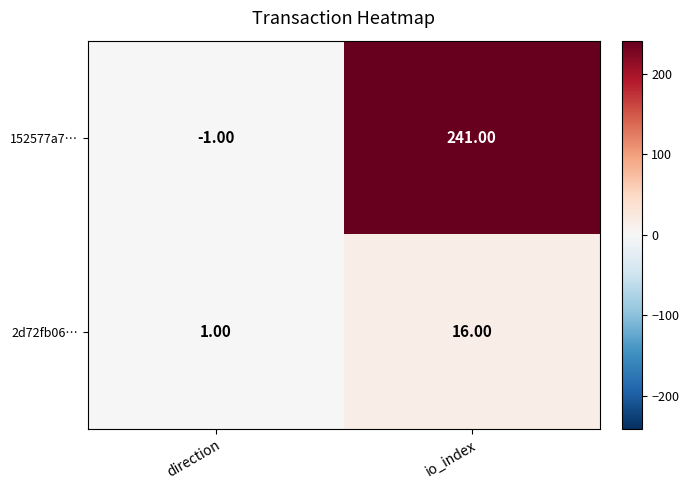

Where is 2d72fb06… nearest to the value 8?

direction